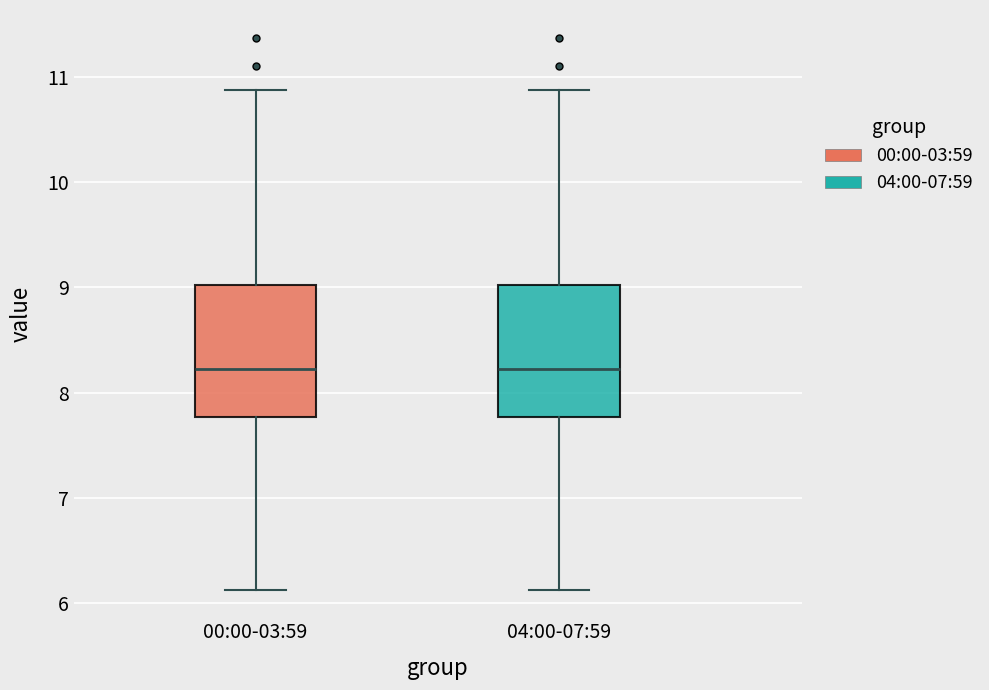

Where does the median line of the box for 00:00-03:59 sit on the y-axis? The values are not printed on the chart, so give them approximately, as read against the axis.

8.2